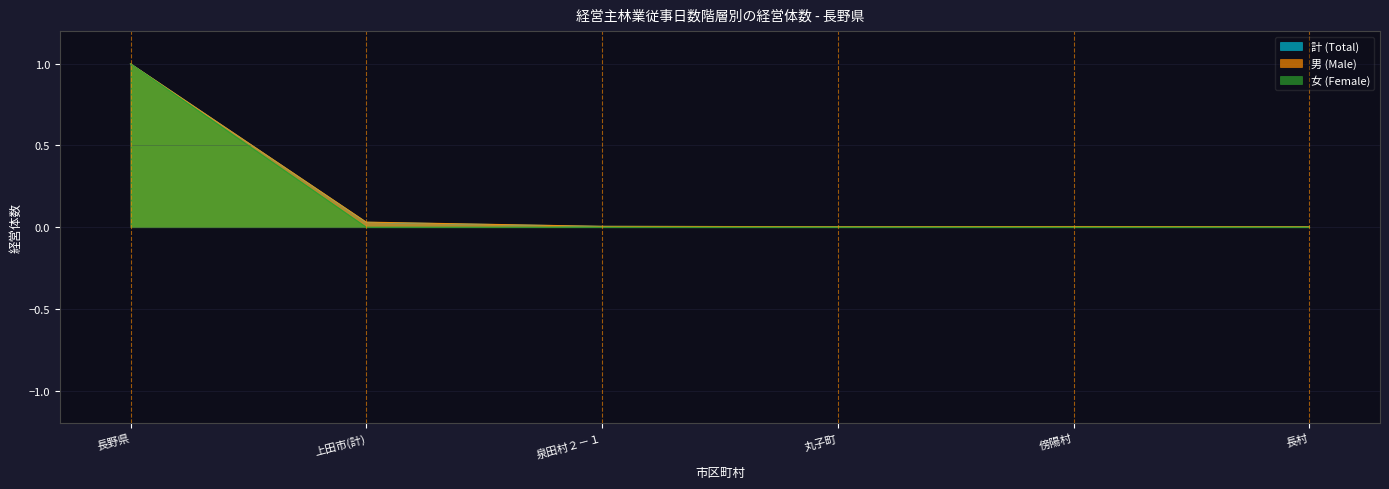

True or false: 男 (Male) has more than 1 points higher than both neighbors.

False